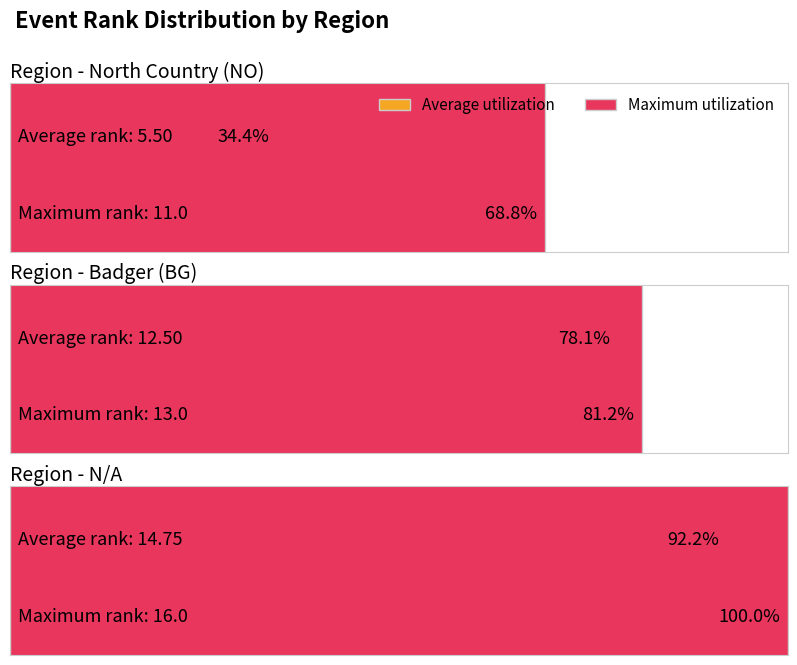

How many bars are there in each group?

2